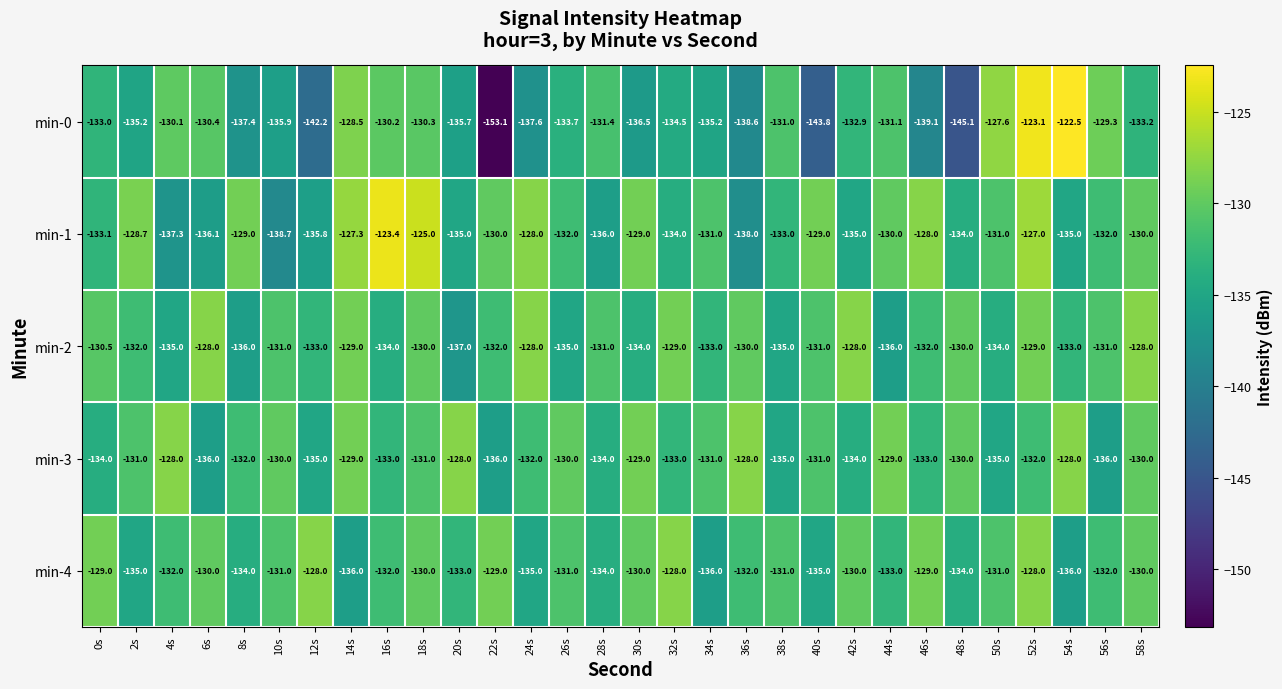

Which category has the highest value across all series?

54s